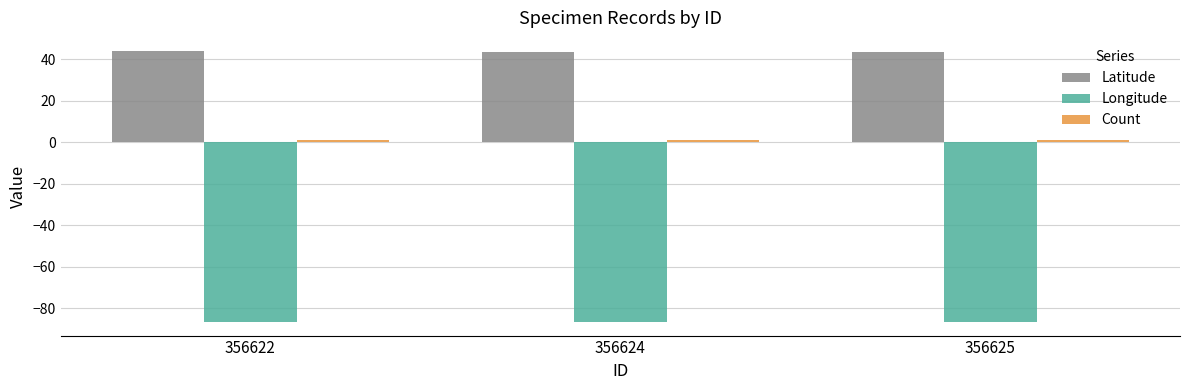

What is the greatest value displayed?

43.7